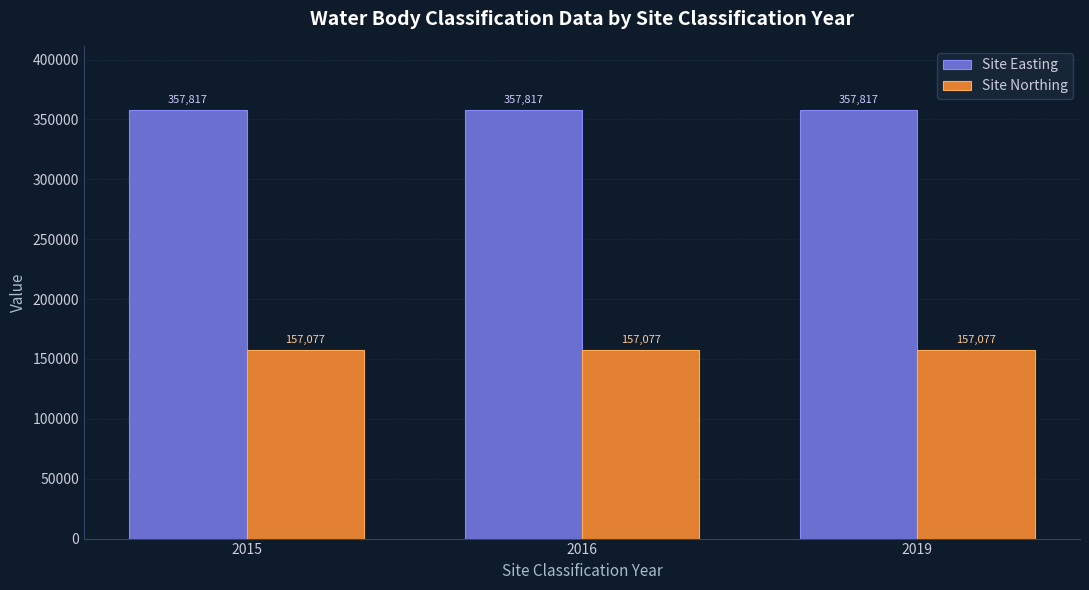

What is the total value across all series at 2015?

514894